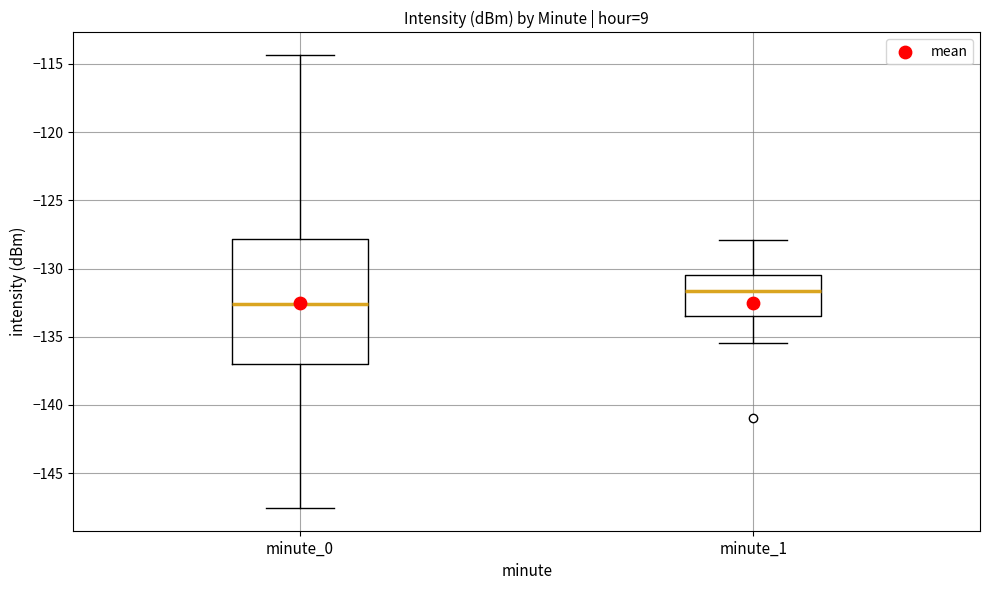

Where is the upper edge of the box for minute_0 on the y-axis? The values are not printed on the chart, so give them approximately, as read against the axis.

-128.0